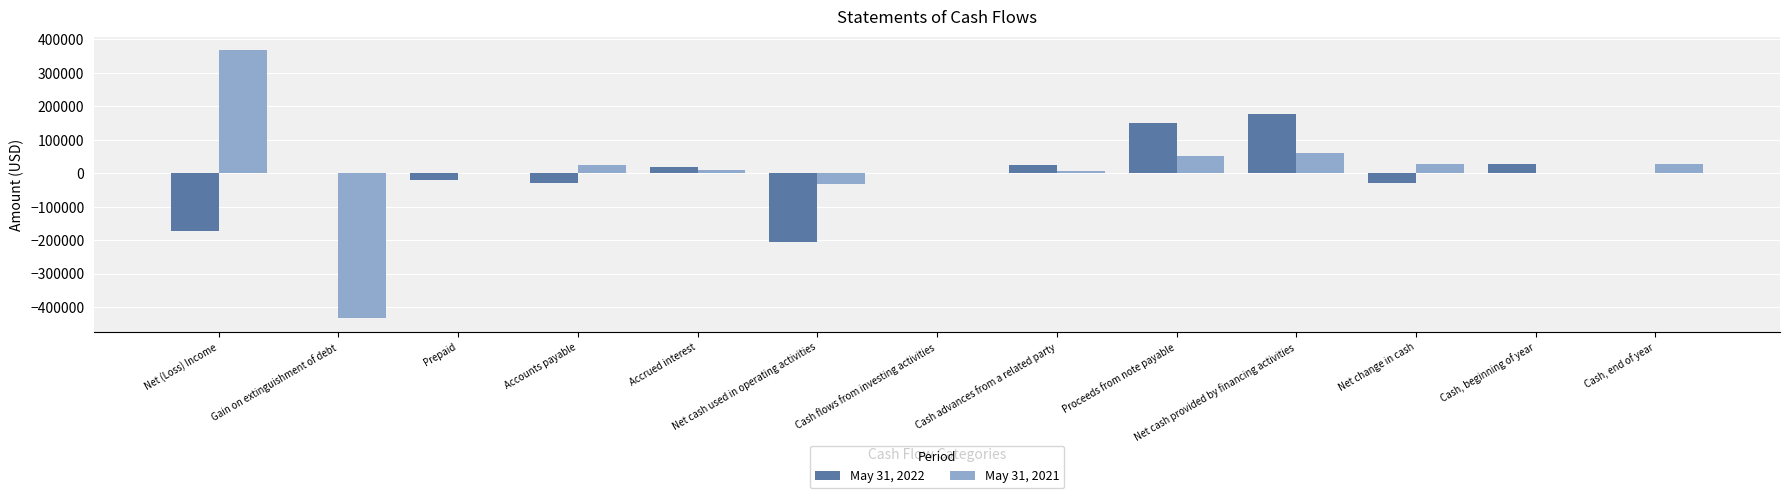

What is the sum of all May 31, 2022 values?

-55056